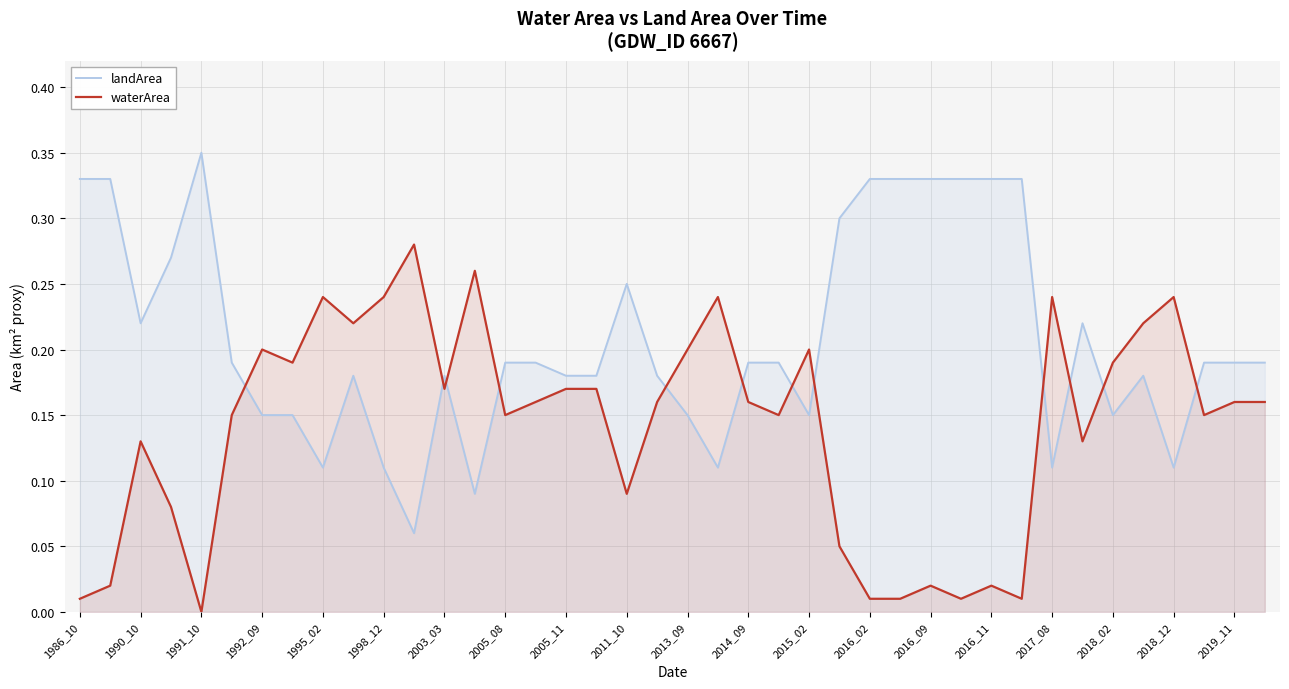

Which series has the largest total across all categories?

landArea